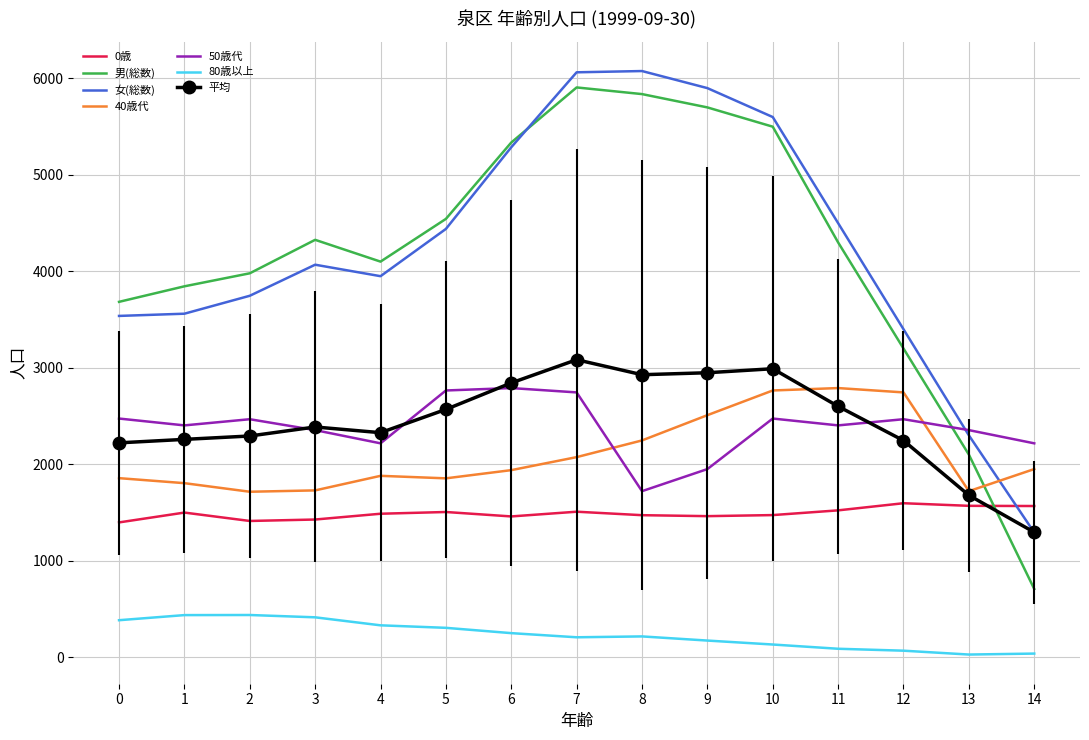

True or false: 50歳代 and 0歳 cross at least once.

False